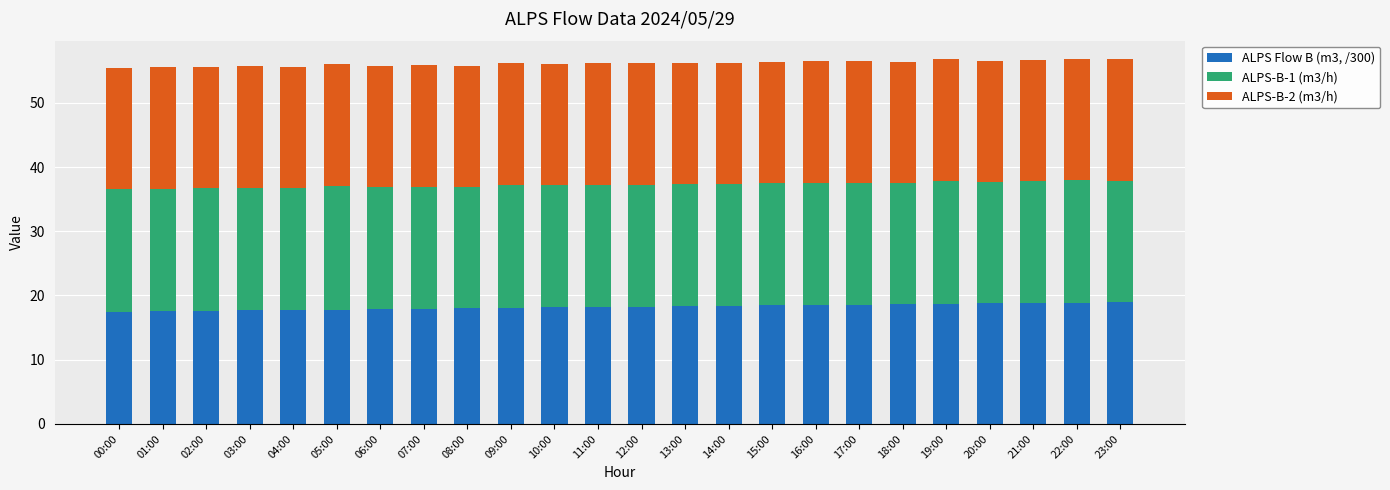

What is the average value of the ALPS Flow B (m3, /300) series?

18.2